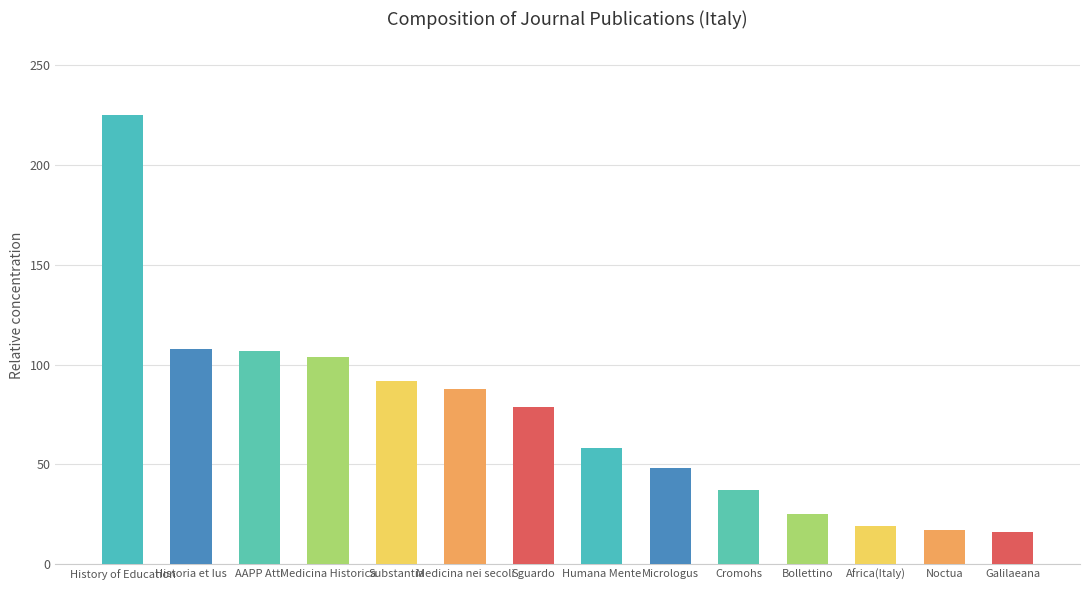

The chart shows a value of 14 at Cromohs. True or false?

False